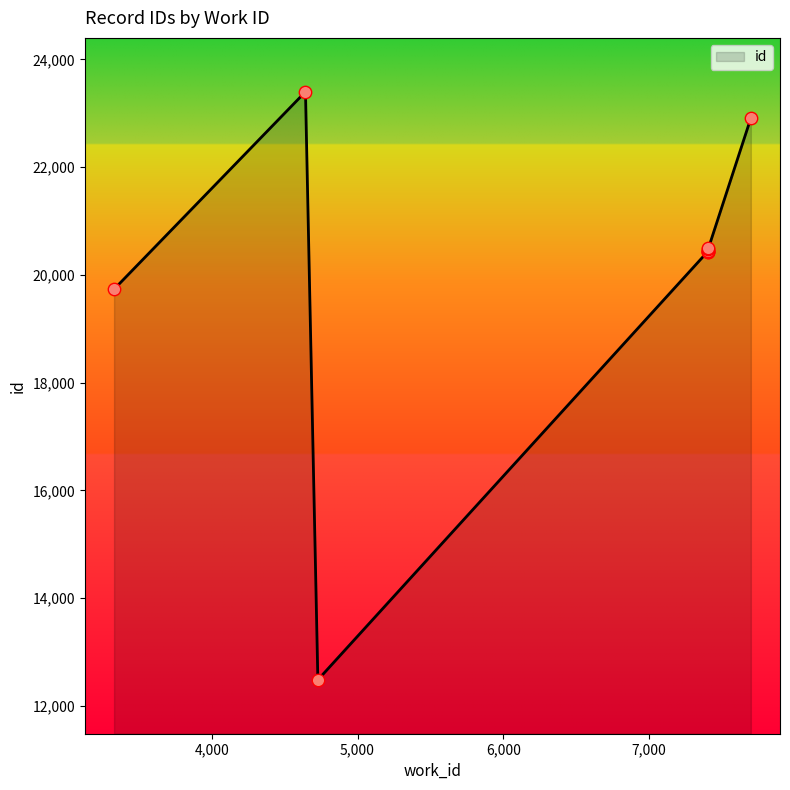

What is the ratio of the value at 7402 to the value at 4643?

0.9